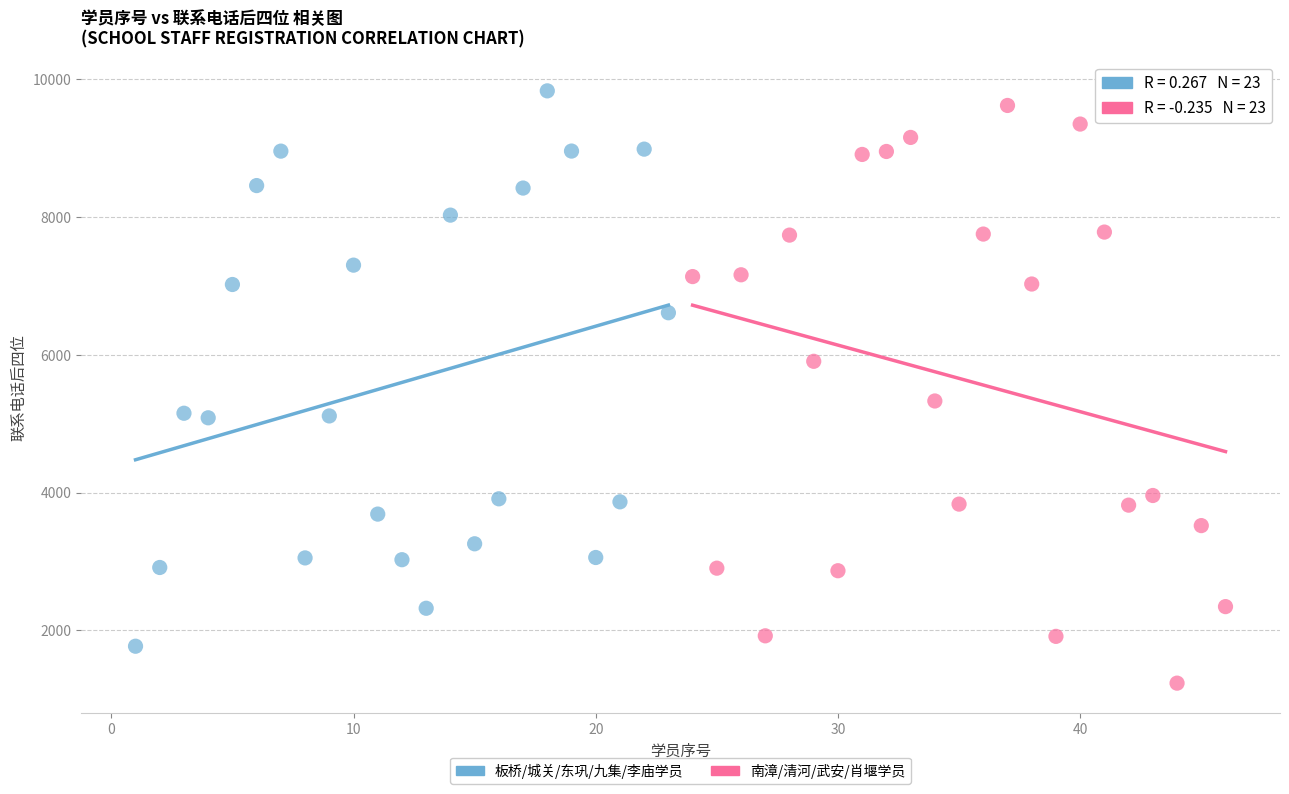

What are all the series names shown in the legend?

板桥/城关/东巩/九集/李庙学员, 南漳/清河/武安/肖堰学员